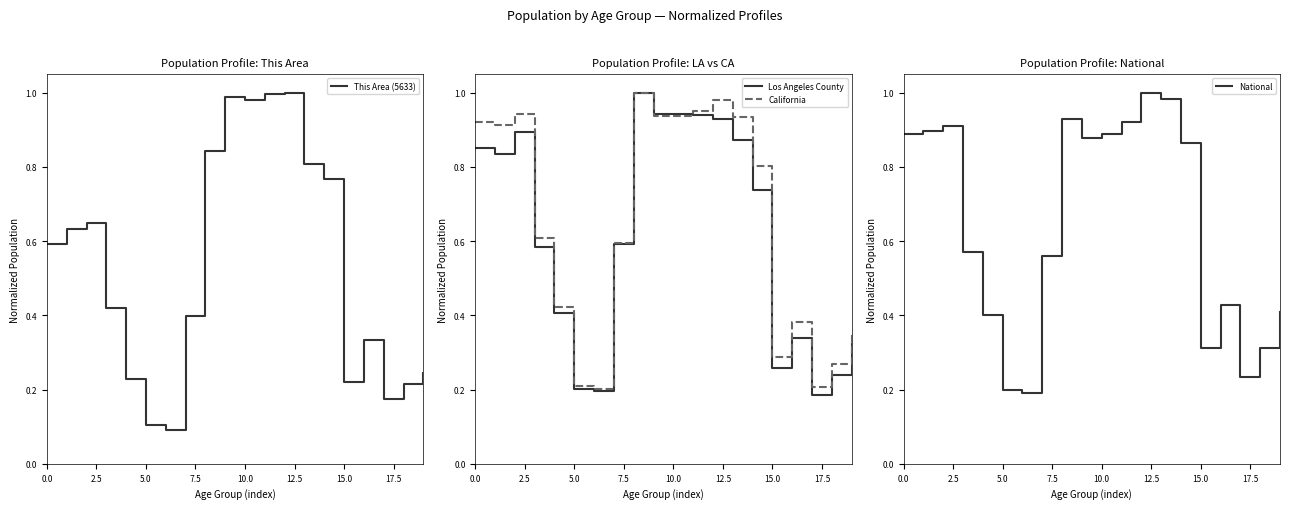

What is the difference between the maximum and minimum values in the California series?

0.8